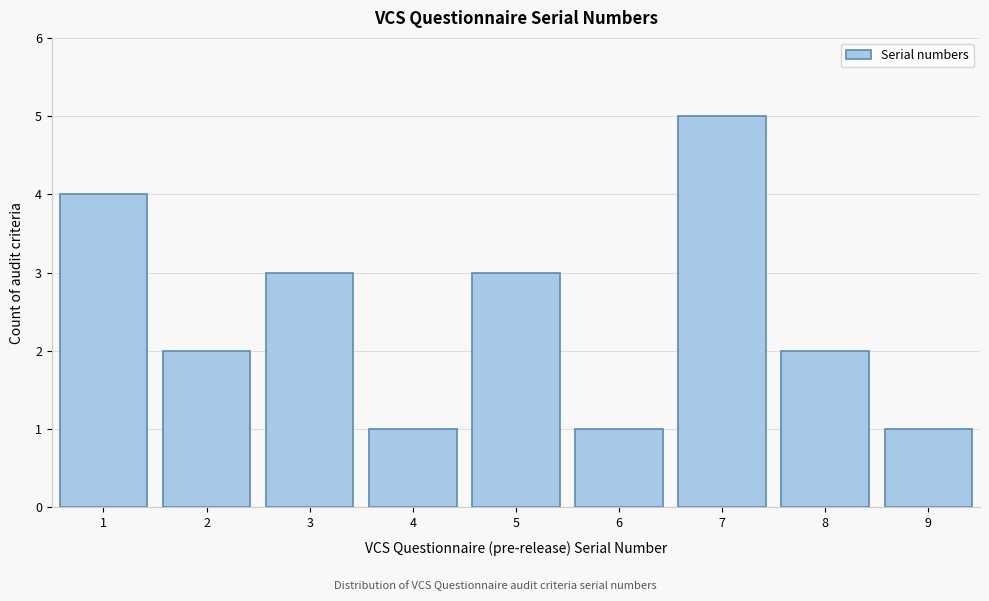

Reading right to left, what are all the values shown in this chart?

1	2	5	1	3	1	3	2	4